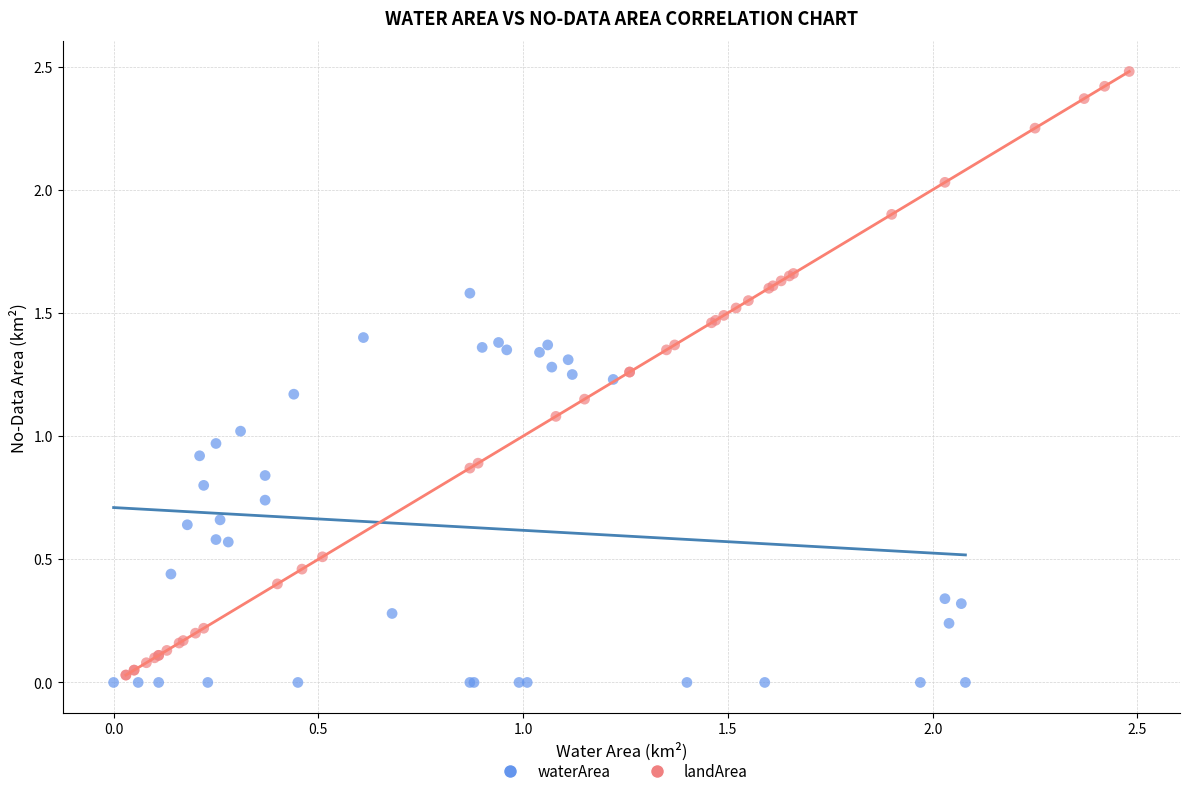

Which series contains the highest Y value?

landArea